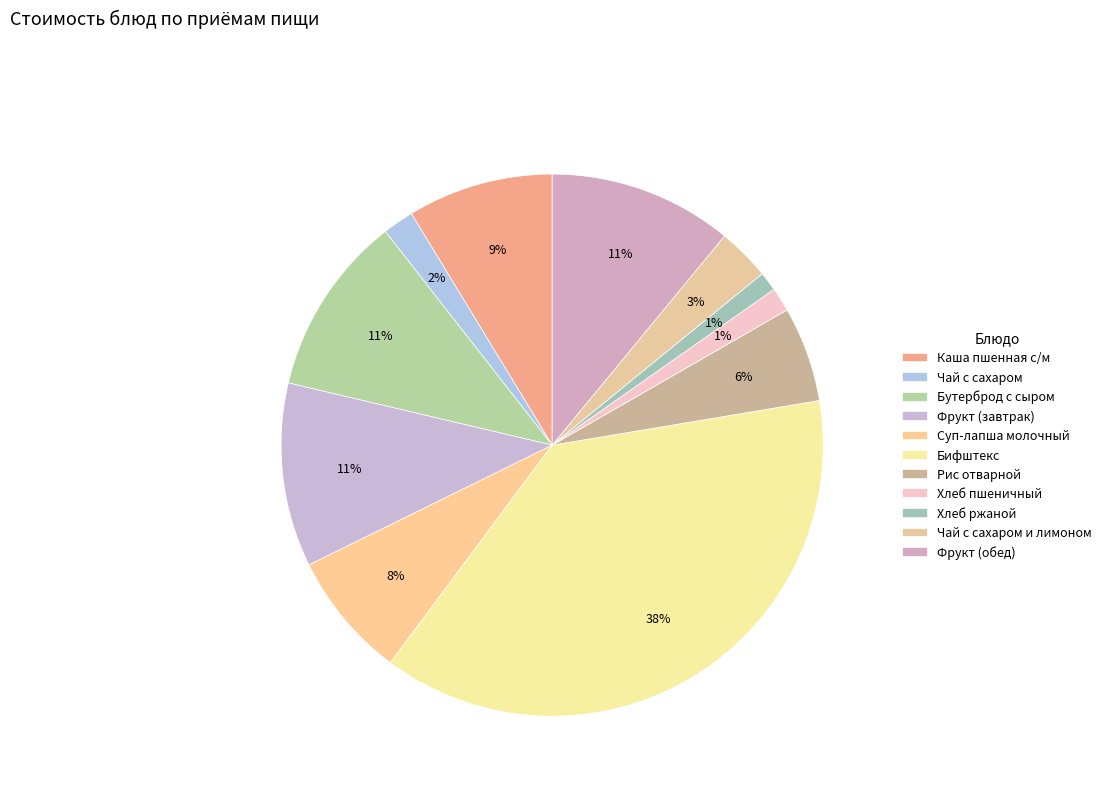

Which category has the biggest portion of the pie?

Бифштекс